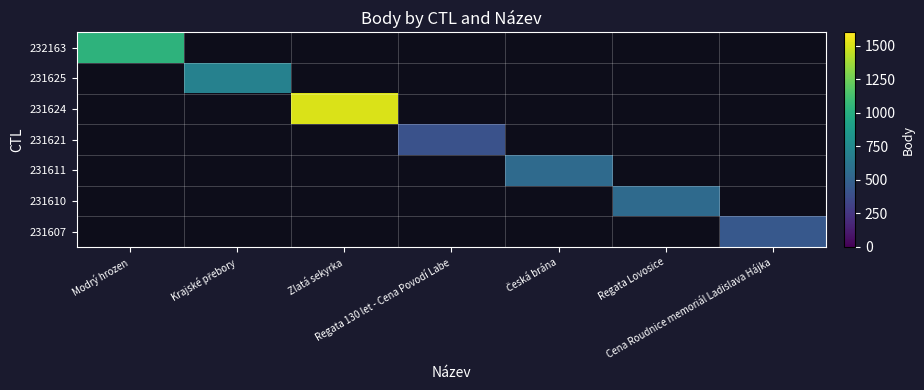

What is the smallest value displayed?

402.0